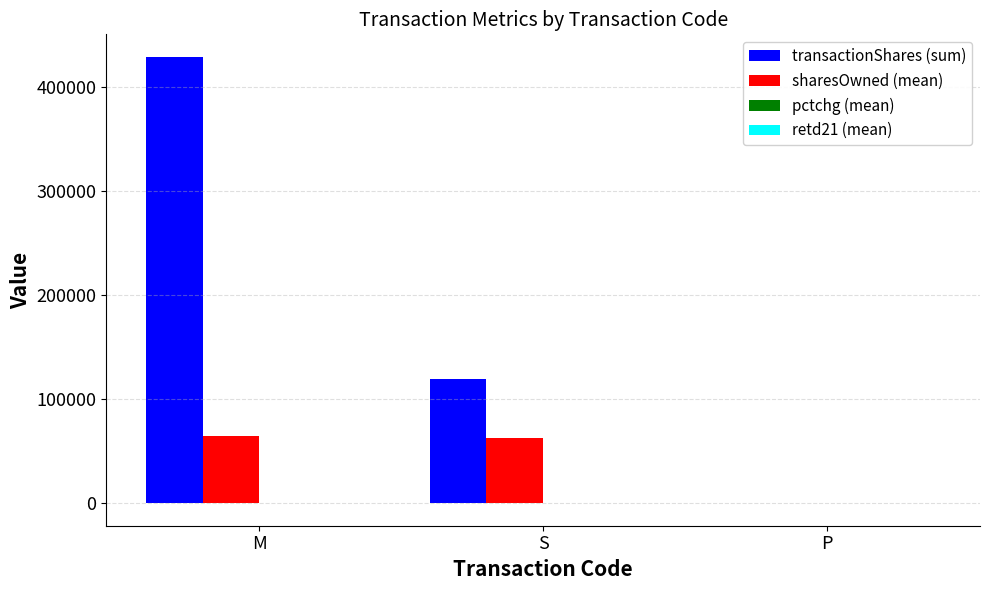

Does the chart contain stacked bars?

No